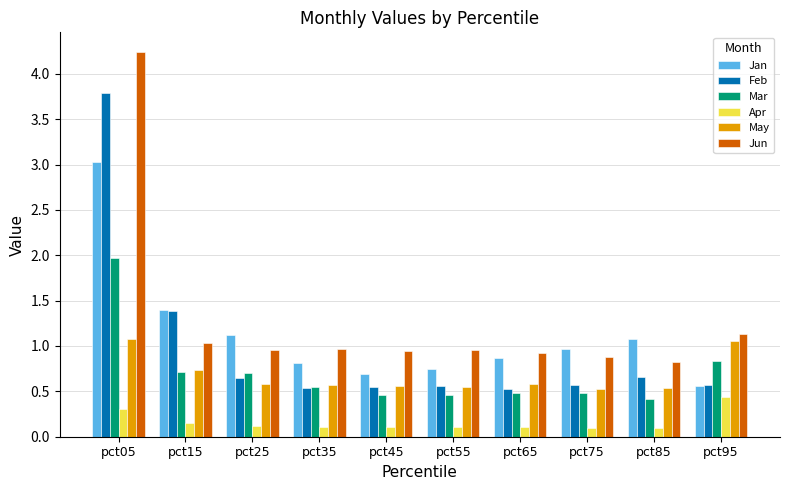

What is the highest value of the Mar series?

2.0